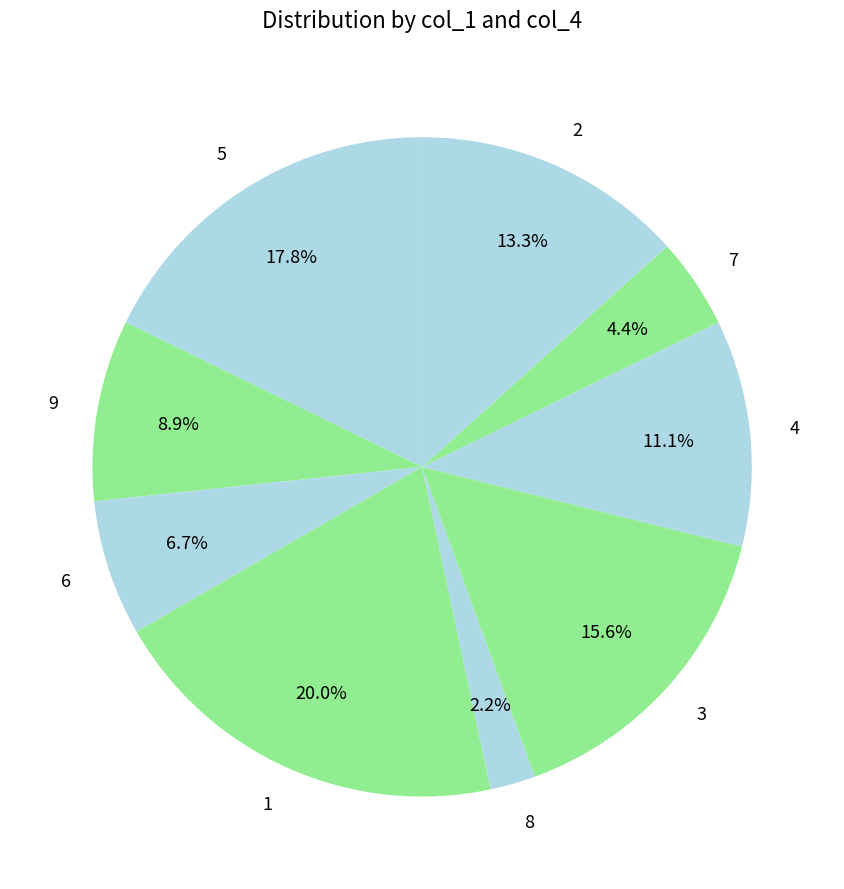

Approximately how many times larger is the value at 9 compared to 7?

2.0